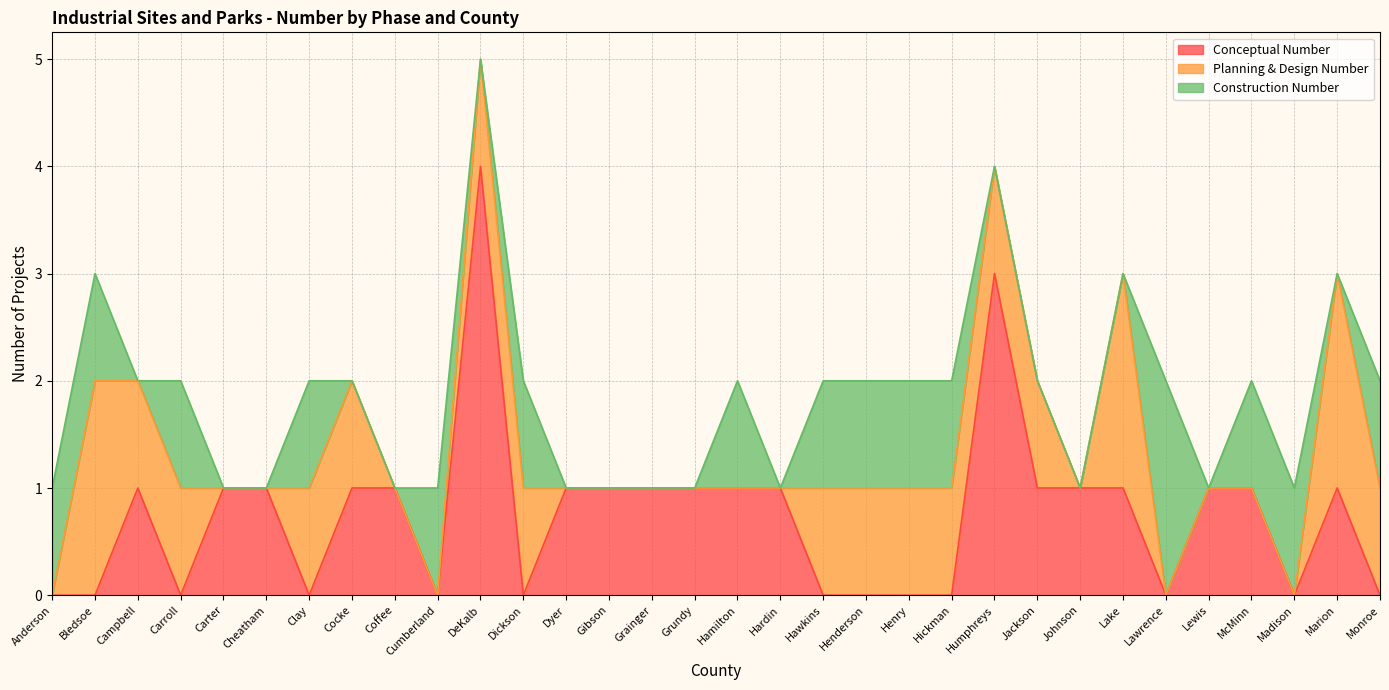

How many data points does each series have?

32